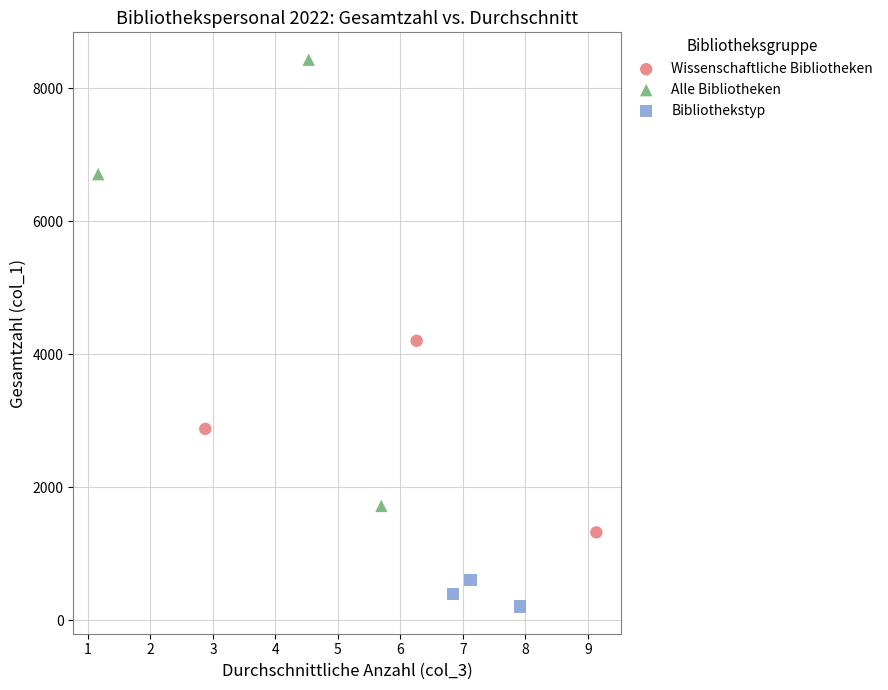

Which series contains the highest Y value?

Alle Bibliotheken